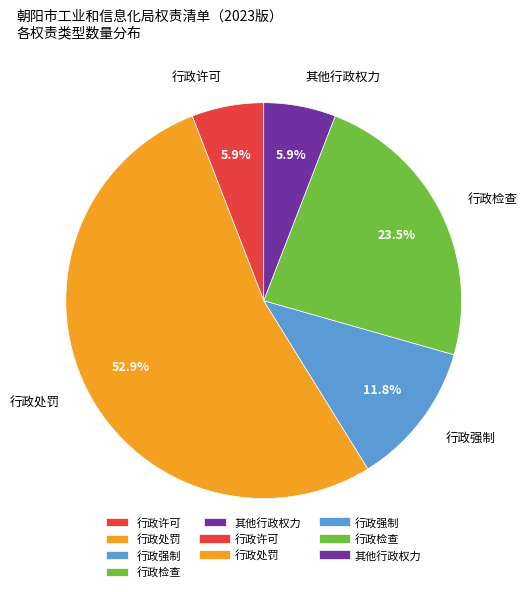

To the nearest percent, what is the difference between the 行政处罚 and 行政强制 slice percentages?

41%